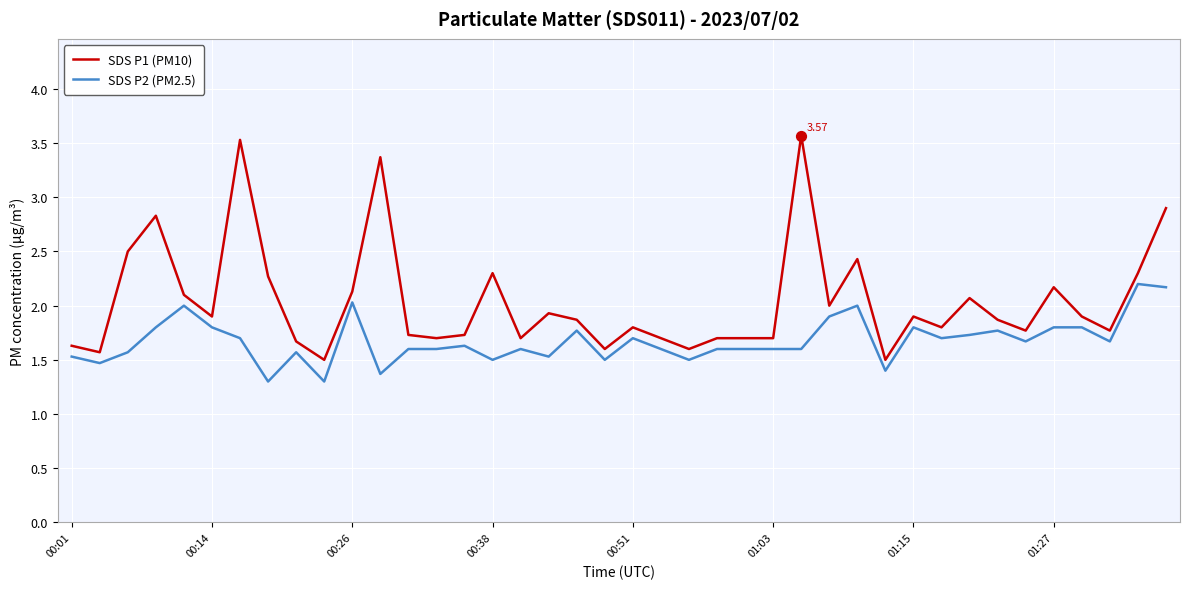

List the series in order of their overall mean, highest first.

SDS P1 (PM10), SDS P2 (PM2.5)